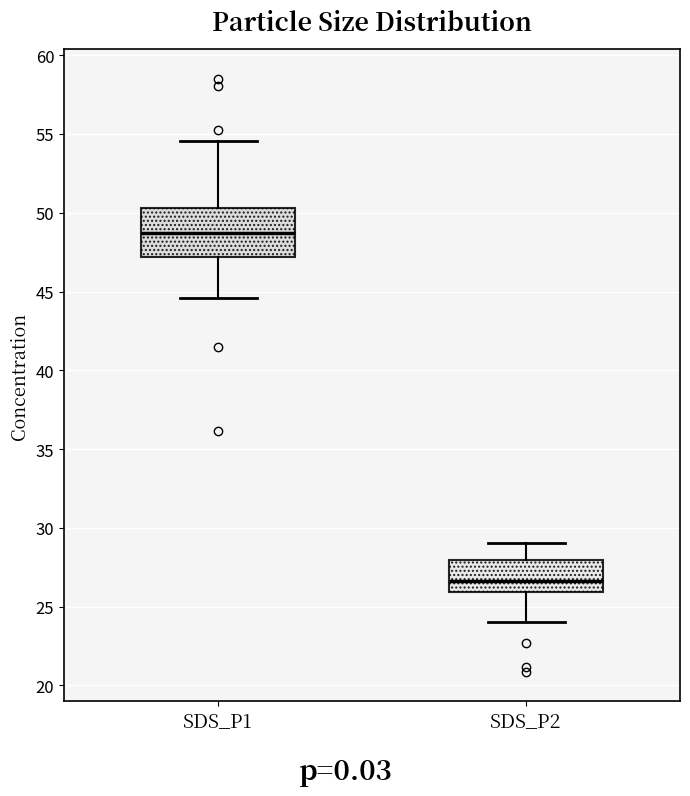

Which box has the lowest median line?

SDS_P2